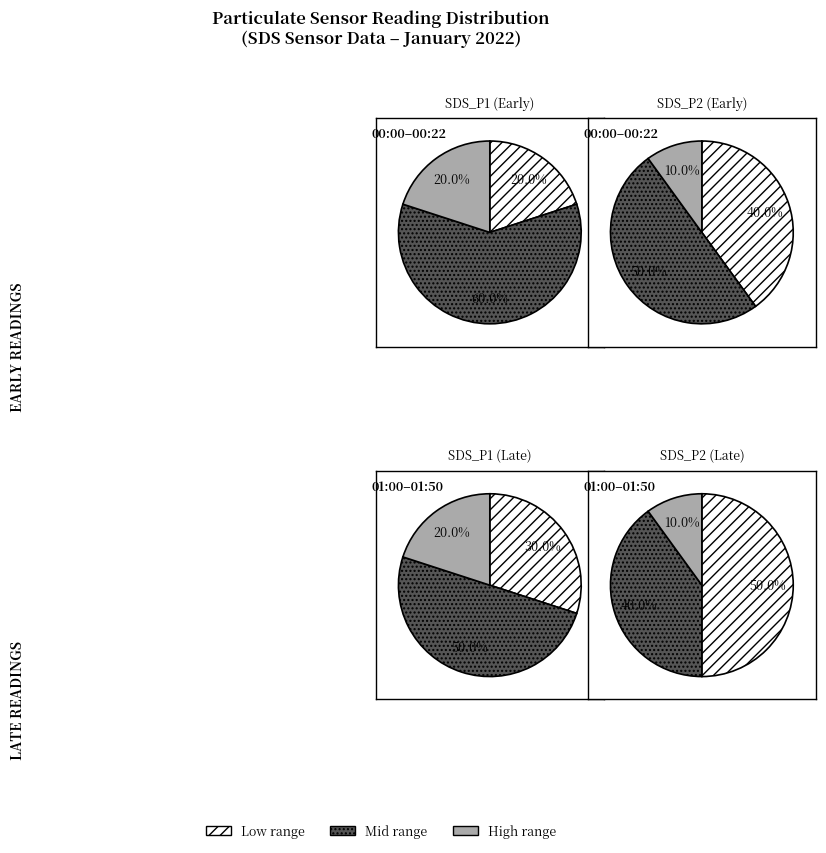

Does 00:00 account for over 50% of the chart?

No